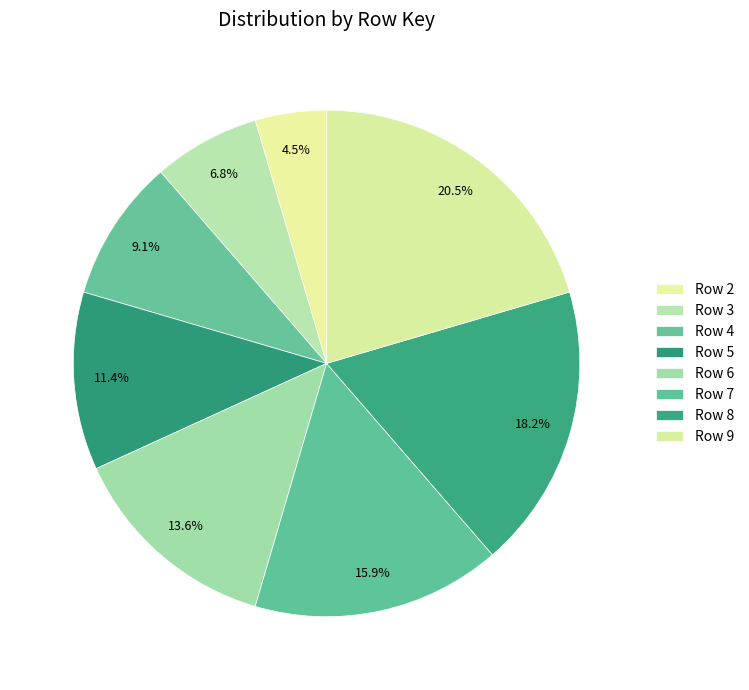

How many slices are in this pie chart?

8